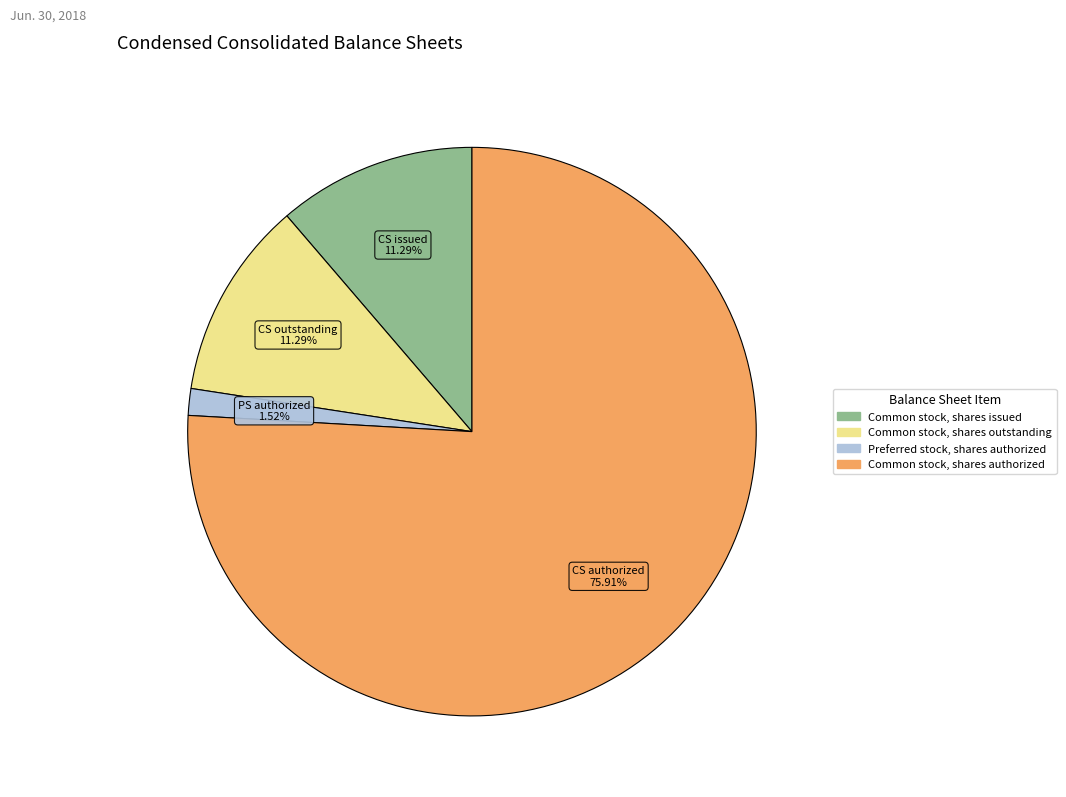

Does Common stock, shares issued represent more than half of the total?

No